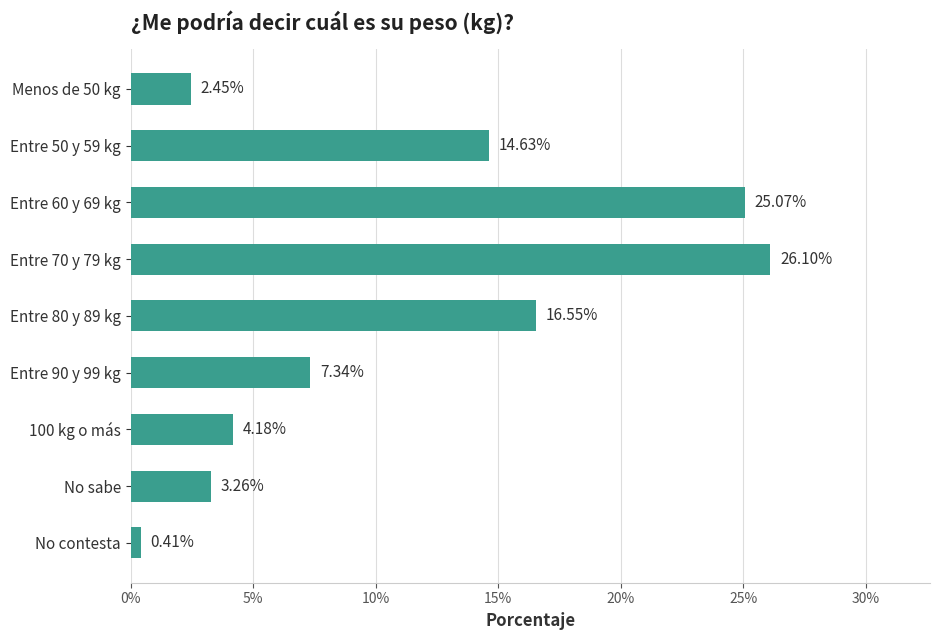

Which has a higher value, 100 kg o más or Entre 90 y 99 kg?

Entre 90 y 99 kg